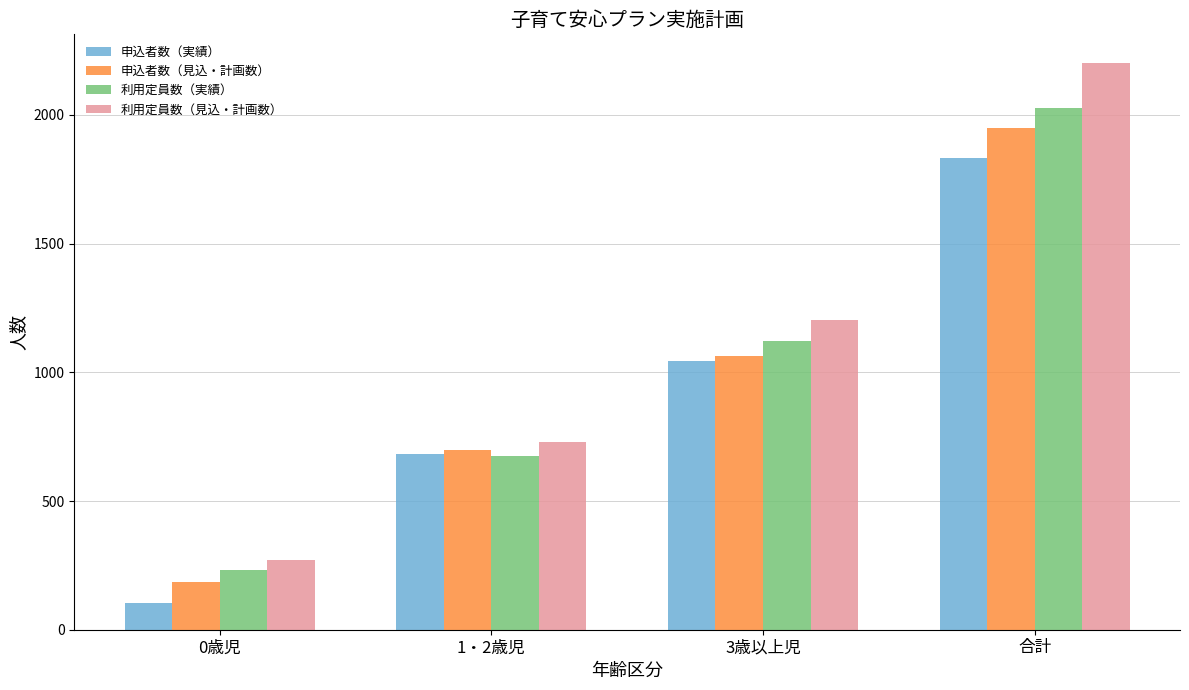

Rank the series by their maximum value, from lowest to highest.

申込者数（実績）, 申込者数（見込・計画数）, 利用定員数（実績）, 利用定員数（見込・計画数）